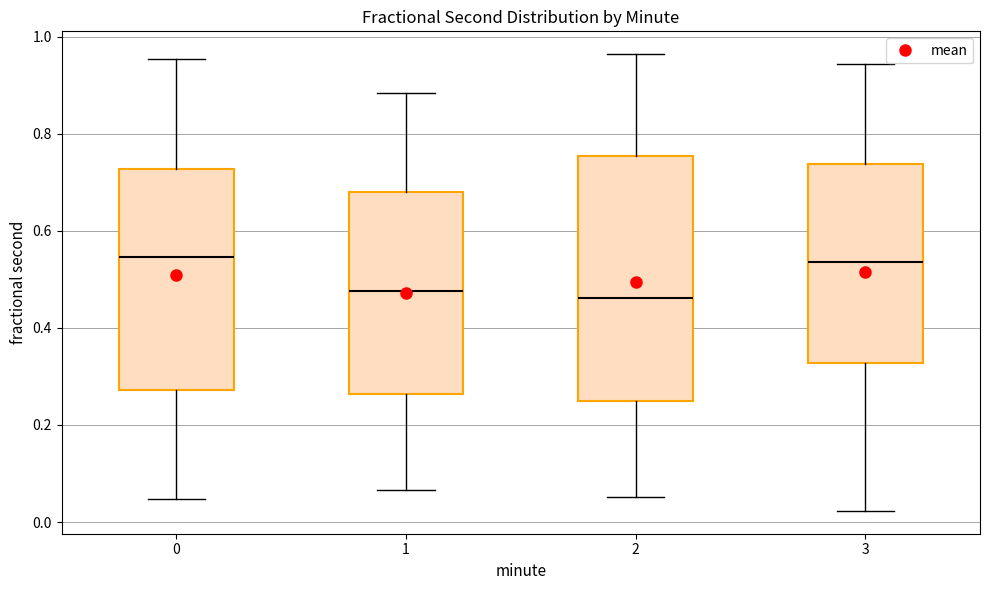

Reading left to right, read every box against the y-axis: the position of its median line, the range the box covers, and the ends of its whiskers. The values are not printed on the chart, so give them approximately, as read against the axis.

0: median 0.54, box 0.28 to 0.72, whiskers 0.04 to 0.96
1: median 0.48, box 0.26 to 0.68, whiskers 0.06 to 0.88
2: median 0.46, box 0.24 to 0.76, whiskers 0.06 to 0.96
3: median 0.54, box 0.32 to 0.74, whiskers 0.02 to 0.94